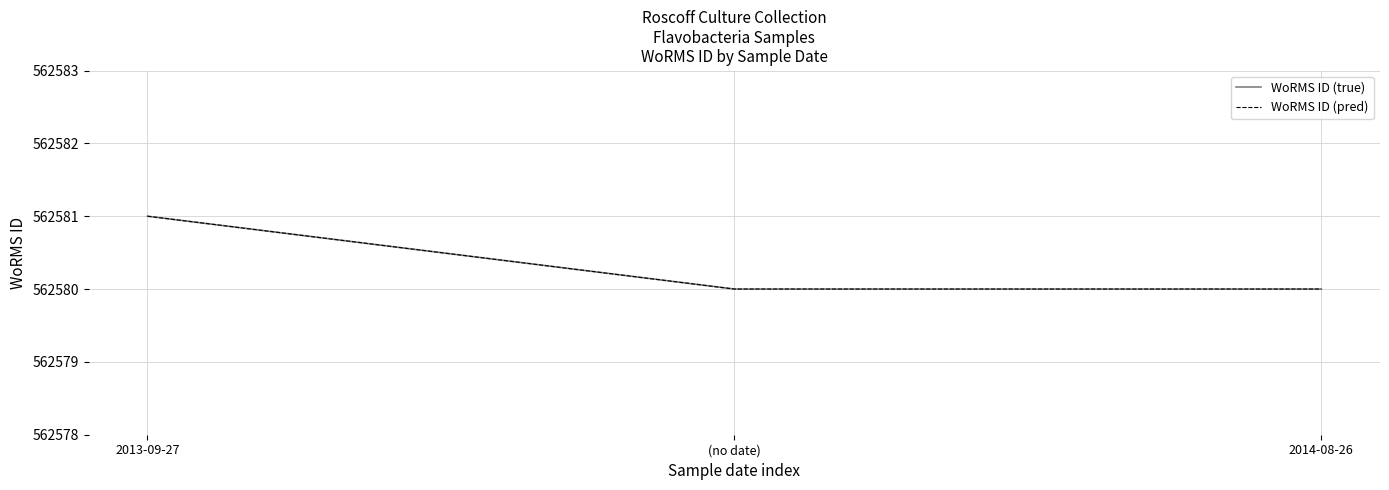

Is this an area chart (filled region under the line)?

No